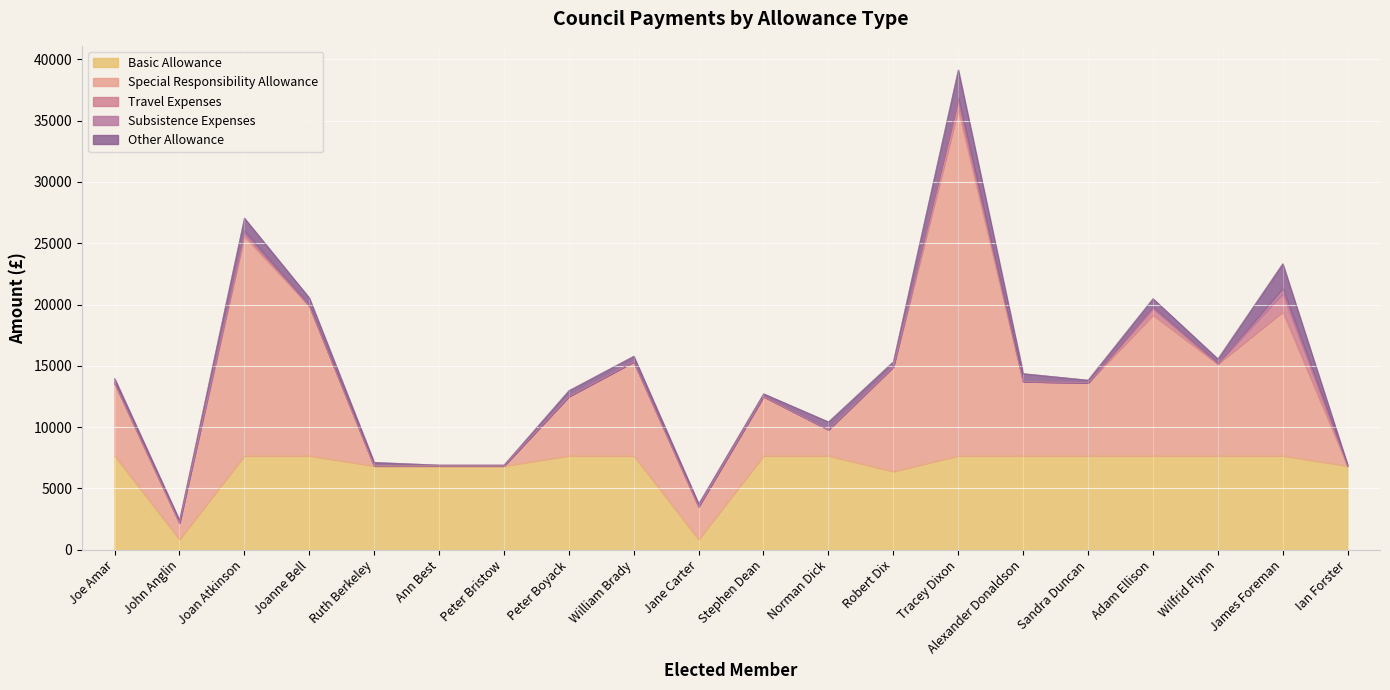

Count the number of categories in the chart.

20